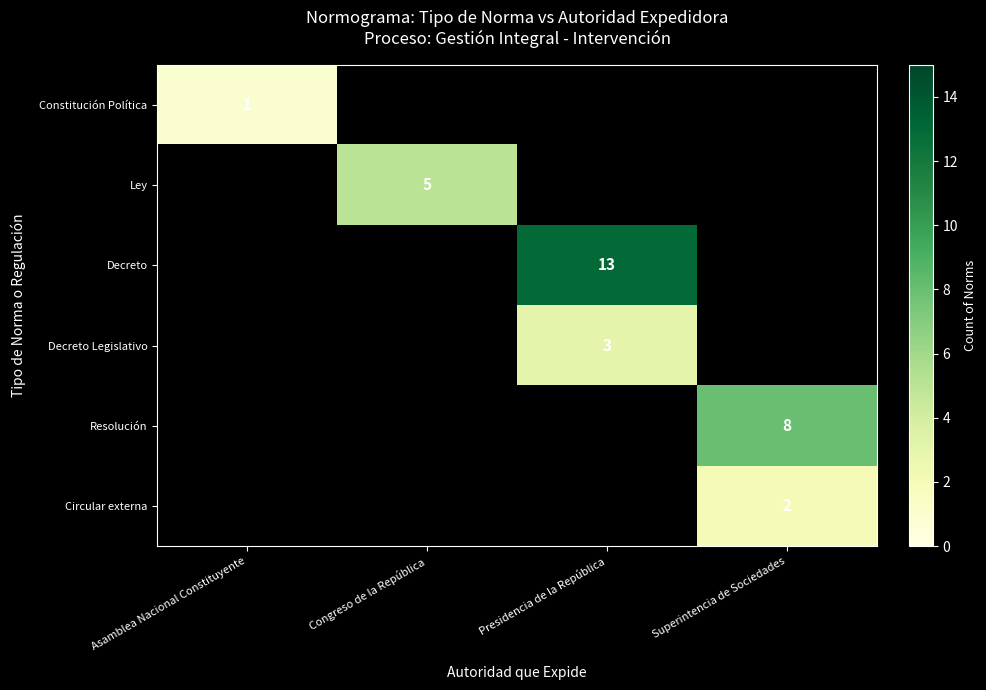

What is the maximum value shown in the chart?

13.0